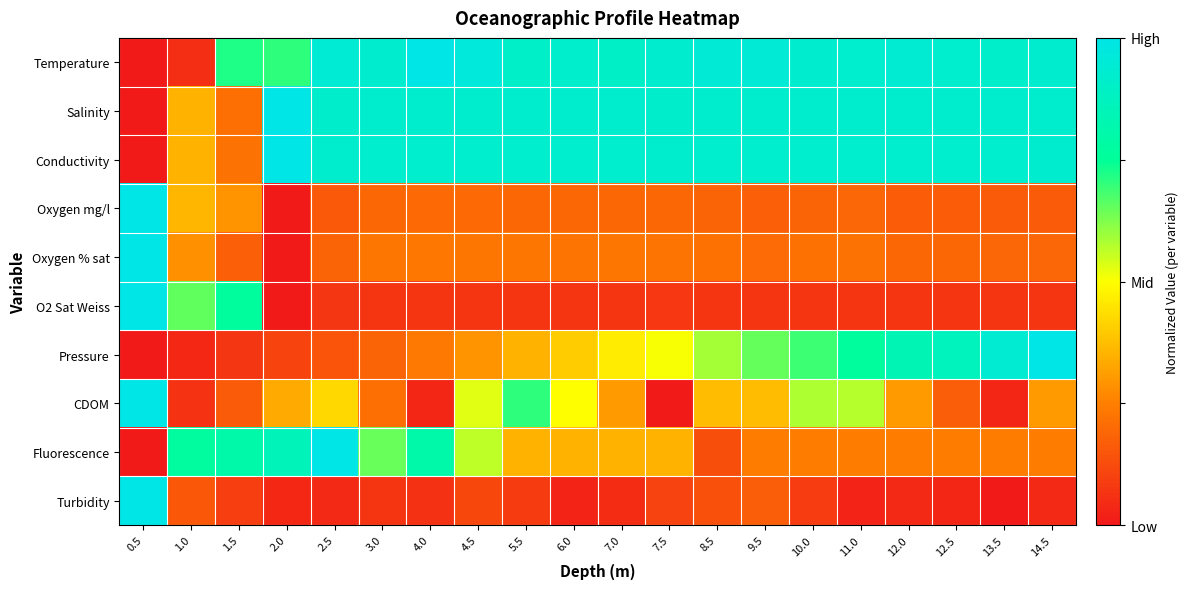

What is the spread (max minus min) of values at 7.5?

0.9